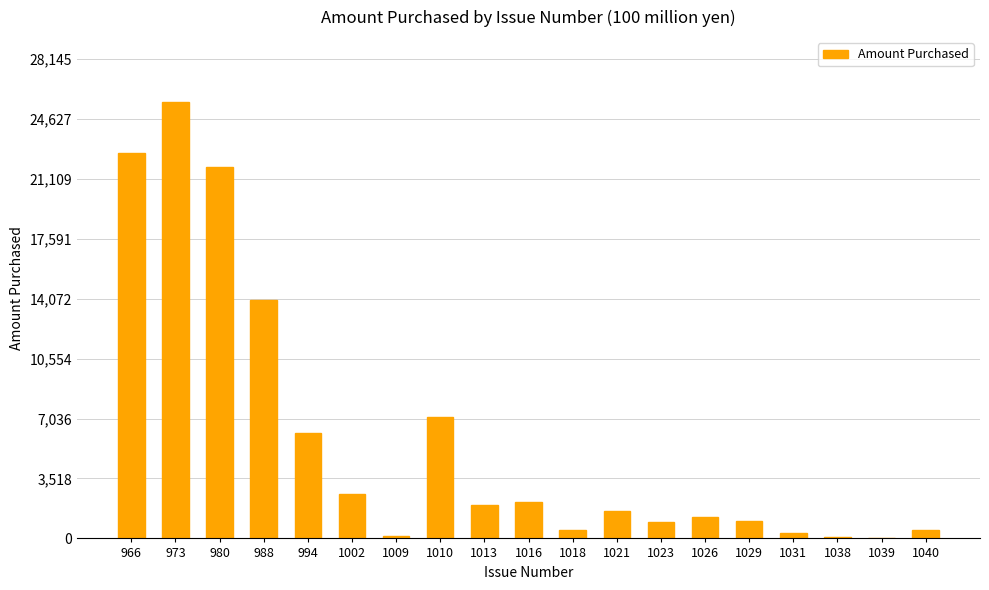

How many distinct data groups are displayed?

1